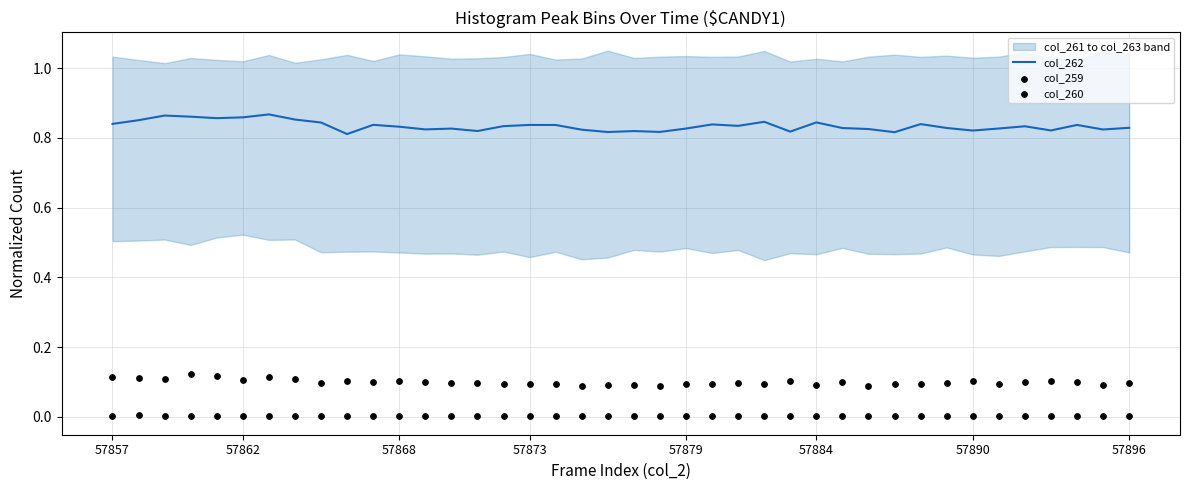

Is the value of col_260 at 26 greater than the value of col_262 at 20?

No